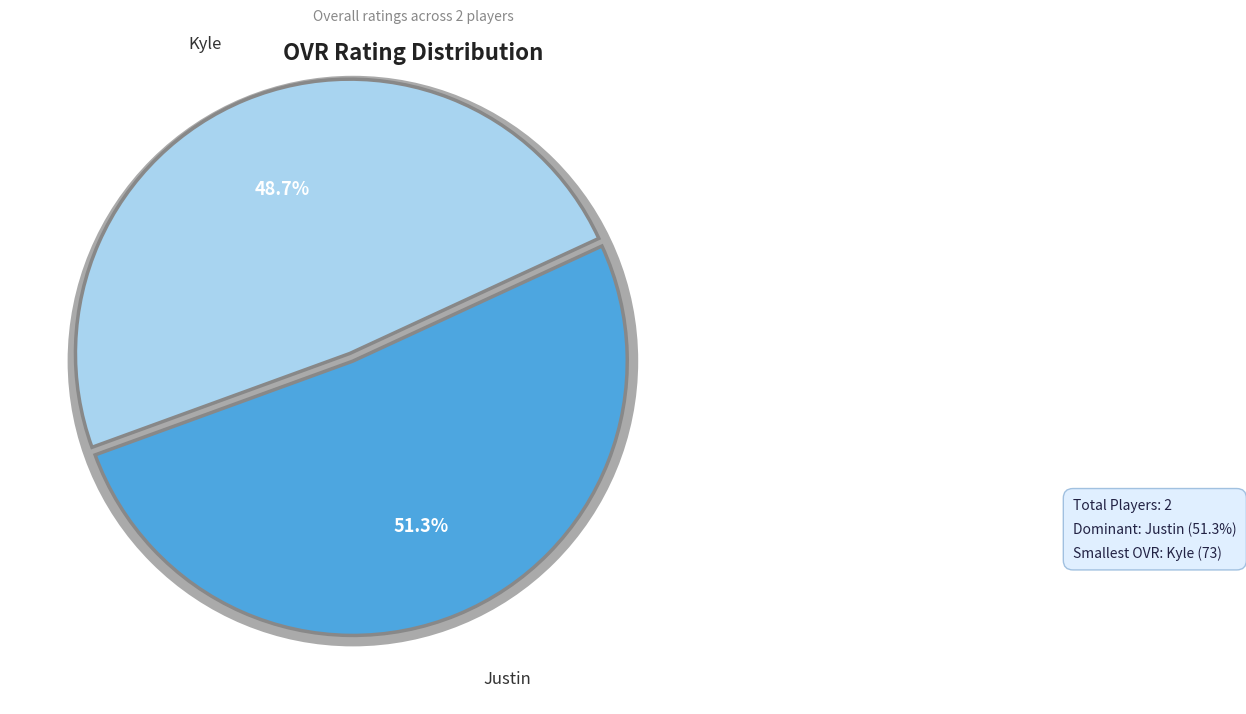

How many segments does this pie chart have?

2